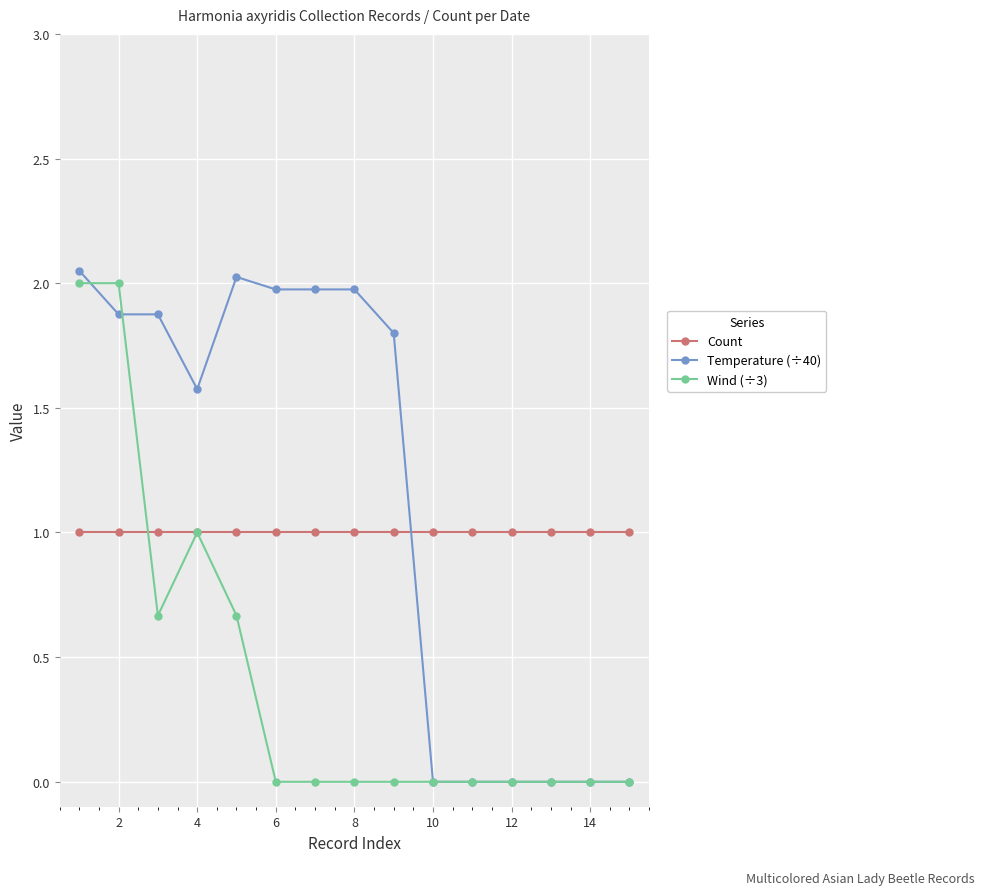

What are all the series names shown in the legend?

Count, Temperature (÷40), Wind (÷3)